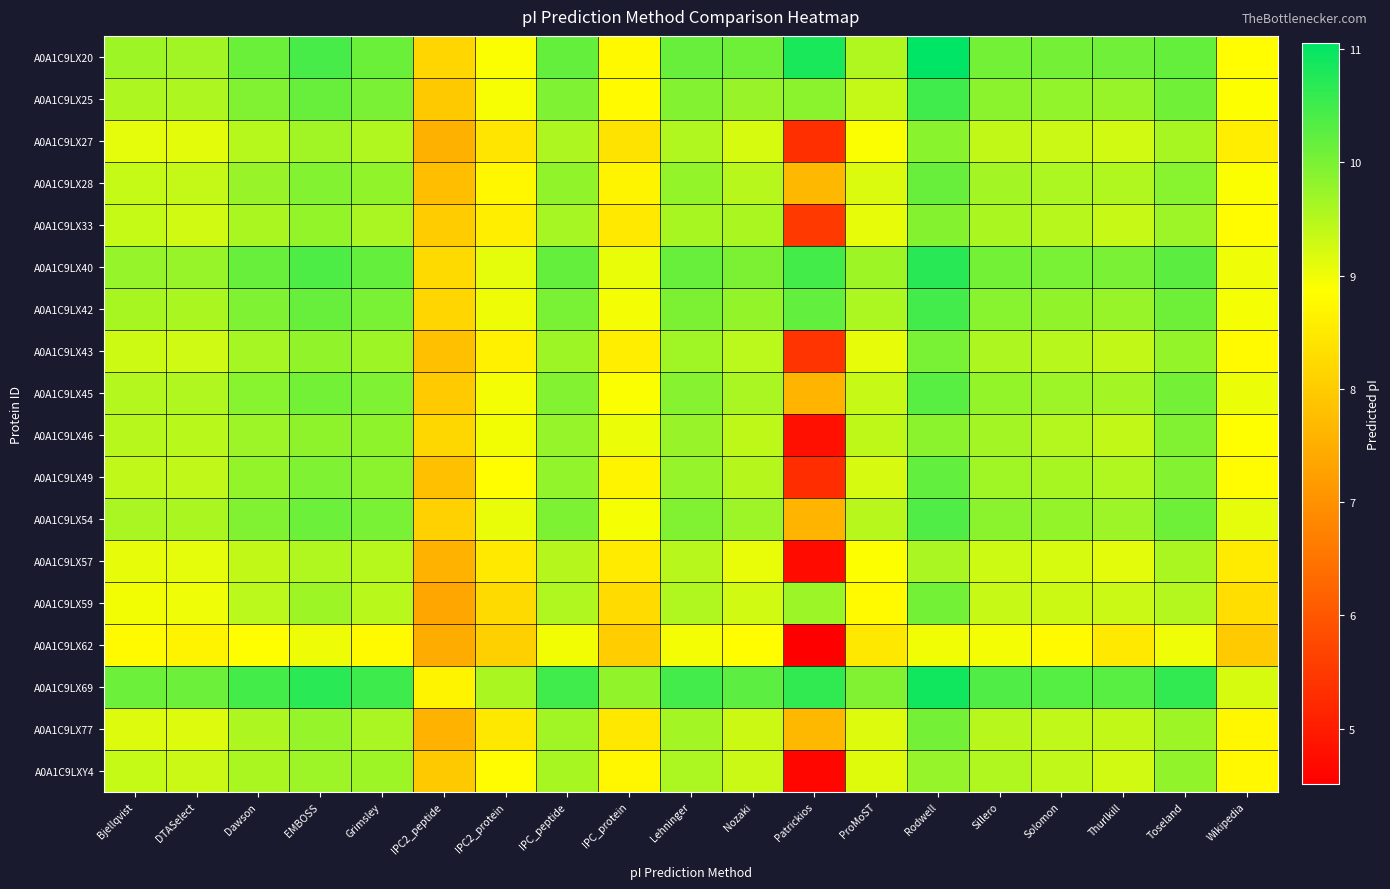

Reading left to right, extract all data points from this chart.

A0A1C9LX20: Bjellqvist=9.7	DTASelect=9.7	Dawson=10.1	EMBOSS=10.4	Grimsley=10.1	IPC2_peptide=8.2	IPC2_protein=8.9	IPC_peptide=10.2	IPC_protein=8.8	Lehninger=10.2	Nozaki=10.1	Patrickios=10.8	ProMoST=9.5	Rodwell=11.1	Sillero=10.1	Solomon=10.0	Thurlkill=10.1	Toseland=10.2	Wikipedia=8.8
A0A1C9LX25: Bjellqvist=9.6	DTASelect=9.6	Dawson=9.9	EMBOSS=10.1	Grimsley=10.0	IPC2_peptide=8.0	IPC2_protein=8.9	IPC_peptide=10.0	IPC_protein=8.8	Lehninger=9.9	Nozaki=9.7	Patrickios=9.9	ProMoST=9.4	Rodwell=10.5	Sillero=9.9	Solomon=9.8	Thurlkill=9.8	Toseland=10.1	Wikipedia=8.9
A0A1C9LX27: Bjellqvist=9.1	DTASelect=9.1	Dawson=9.5	EMBOSS=9.7	Grimsley=9.5	IPC2_peptide=7.5	IPC2_protein=8.4	IPC_peptide=9.6	IPC_protein=8.4	Lehninger=9.5	Nozaki=9.2	Patrickios=5.3	ProMoST=8.9	Rodwell=9.9	Sillero=9.4	Solomon=9.3	Thurlkill=9.3	Toseland=9.6	Wikipedia=8.6
A0A1C9LX28: Bjellqvist=9.4	DTASelect=9.4	Dawson=9.7	EMBOSS=9.9	Grimsley=9.8	IPC2_peptide=7.8	IPC2_protein=8.7	IPC_peptide=9.8	IPC_protein=8.7	Lehninger=9.8	Nozaki=9.5	Patrickios=7.7	ProMoST=9.2	Rodwell=10.2	Sillero=9.6	Solomon=9.6	Thurlkill=9.5	Toseland=9.9	Wikipedia=8.9
A0A1C9LX33: Bjellqvist=9.4	DTASelect=9.3	Dawson=9.6	EMBOSS=9.8	Grimsley=9.6	IPC2_peptide=8.0	IPC2_protein=8.6	IPC_peptide=9.6	IPC_protein=8.5	Lehninger=9.6	Nozaki=9.6	Patrickios=5.5	ProMoST=9.1	Rodwell=9.9	Sillero=9.6	Solomon=9.5	Thurlkill=9.3	Toseland=9.7	Wikipedia=8.8
A0A1C9LX40: Bjellqvist=9.8	DTASelect=9.8	Dawson=10.1	EMBOSS=10.4	Grimsley=10.2	IPC2_peptide=8.2	IPC2_protein=9.1	IPC_peptide=10.2	IPC_protein=9.0	Lehninger=10.2	Nozaki=10.0	Patrickios=10.5	ProMoST=9.7	Rodwell=10.7	Sillero=10.1	Solomon=10.0	Thurlkill=10.0	Toseland=10.3	Wikipedia=9.0
A0A1C9LX42: Bjellqvist=9.6	DTASelect=9.6	Dawson=10.0	EMBOSS=10.1	Grimsley=10.0	IPC2_peptide=8.2	IPC2_protein=9.0	IPC_peptide=10.0	IPC_protein=9.0	Lehninger=10.0	Nozaki=9.8	Patrickios=10.2	ProMoST=9.6	Rodwell=10.5	Sillero=9.9	Solomon=9.8	Thurlkill=9.8	Toseland=10.1	Wikipedia=8.9
A0A1C9LX43: Bjellqvist=9.3	DTASelect=9.3	Dawson=9.6	EMBOSS=9.8	Grimsley=9.7	IPC2_peptide=7.8	IPC2_protein=8.6	IPC_peptide=9.7	IPC_protein=8.6	Lehninger=9.7	Nozaki=9.4	Patrickios=5.4	ProMoST=9.1	Rodwell=10.0	Sillero=9.6	Solomon=9.5	Thurlkill=9.4	Toseland=9.8	Wikipedia=8.8
A0A1C9LX45: Bjellqvist=9.5	DTASelect=9.5	Dawson=9.9	EMBOSS=10.1	Grimsley=10.0	IPC2_peptide=8.0	IPC2_protein=9.0	IPC_peptide=9.9	IPC_protein=8.9	Lehninger=9.9	Nozaki=9.6	Patrickios=7.6	ProMoST=9.3	Rodwell=10.3	Sillero=9.8	Solomon=9.7	Thurlkill=9.6	Toseland=10.0	Wikipedia=9.0
A0A1C9LX46: Bjellqvist=9.5	DTASelect=9.5	Dawson=9.7	EMBOSS=9.8	Grimsley=9.8	IPC2_peptide=8.2	IPC2_protein=9.0	IPC_peptide=9.8	IPC_protein=9.0	Lehninger=9.7	Nozaki=9.4	Patrickios=4.8	ProMoST=9.4	Rodwell=9.9	Sillero=9.6	Solomon=9.5	Thurlkill=9.4	Toseland=9.9	Wikipedia=8.9
A0A1C9LX49: Bjellqvist=9.4	DTASelect=9.4	Dawson=9.8	EMBOSS=10.0	Grimsley=9.9	IPC2_peptide=7.8	IPC2_protein=8.8	IPC_peptide=9.8	IPC_protein=8.7	Lehninger=9.8	Nozaki=9.5	Patrickios=5.3	ProMoST=9.2	Rodwell=10.2	Sillero=9.7	Solomon=9.6	Thurlkill=9.5	Toseland=9.9	Wikipedia=8.8
A0A1C9LX54: Bjellqvist=9.6	DTASelect=9.6	Dawson=9.9	EMBOSS=10.1	Grimsley=10.0	IPC2_peptide=8.1	IPC2_protein=9.0	IPC_peptide=10.0	IPC_protein=8.9	Lehninger=9.9	Nozaki=9.7	Patrickios=7.6	ProMoST=9.5	Rodwell=10.4	Sillero=9.9	Solomon=9.8	Thurlkill=9.7	Toseland=10.1	Wikipedia=9.1
A0A1C9LX57: Bjellqvist=9.1	DTASelect=9.1	Dawson=9.4	EMBOSS=9.5	Grimsley=9.5	IPC2_peptide=7.6	IPC2_protein=8.5	IPC_peptide=9.5	IPC_protein=8.5	Lehninger=9.5	Nozaki=9.0	Patrickios=4.7	ProMoST=8.9	Rodwell=9.6	Sillero=9.3	Solomon=9.2	Thurlkill=9.1	Toseland=9.6	Wikipedia=8.5
A0A1C9LX59: Bjellqvist=9.0	DTASelect=9.0	Dawson=9.4	EMBOSS=9.7	Grimsley=9.5	IPC2_peptide=7.4	IPC2_protein=8.2	IPC_peptide=9.5	IPC_protein=8.3	Lehninger=9.5	Nozaki=9.3	Patrickios=9.7	ProMoST=8.8	Rodwell=10.1	Sillero=9.3	Solomon=9.3	Thurlkill=9.3	Toseland=9.5	Wikipedia=8.3
A0A1C9LX62: Bjellqvist=8.8	DTASelect=8.7	Dawson=8.9	EMBOSS=9.0	Grimsley=8.8	IPC2_peptide=7.5	IPC2_protein=8.1	IPC_peptide=9.0	IPC_protein=8.0	Lehninger=9.0	Nozaki=8.8	Patrickios=4.5	ProMoST=8.5	Rodwell=9.0	Sillero=9.0	Solomon=8.8	Thurlkill=8.5	Toseland=9.0	Wikipedia=8.0
A0A1C9LX69: Bjellqvist=10.1	DTASelect=10.1	Dawson=10.5	EMBOSS=10.7	Grimsley=10.5	IPC2_peptide=8.7	IPC2_protein=9.6	IPC_peptide=10.5	IPC_protein=9.8	Lehninger=10.5	Nozaki=10.2	Patrickios=10.6	ProMoST=9.9	Rodwell=10.9	Sillero=10.4	Solomon=10.3	Thurlkill=10.3	Toseland=10.6	Wikipedia=9.2
A0A1C9LX77: Bjellqvist=9.2	DTASelect=9.2	Dawson=9.6	EMBOSS=9.8	Grimsley=9.6	IPC2_peptide=7.6	IPC2_protein=8.5	IPC_peptide=9.7	IPC_protein=8.5	Lehninger=9.6	Nozaki=9.3	Patrickios=7.7	ProMoST=9.2	Rodwell=10.0	Sillero=9.5	Solomon=9.4	Thurlkill=9.4	Toseland=9.7	Wikipedia=8.7
A0A1C9LXY4: Bjellqvist=9.4	DTASelect=9.3	Dawson=9.6	EMBOSS=9.7	Grimsley=9.7	IPC2_peptide=8.0	IPC2_protein=8.8	IPC_peptide=9.6	IPC_protein=8.7	Lehninger=9.6	Nozaki=9.3	Patrickios=4.6	ProMoST=9.1	Rodwell=9.8	Sillero=9.5	Solomon=9.4	Thurlkill=9.3	Toseland=9.8	Wikipedia=8.8